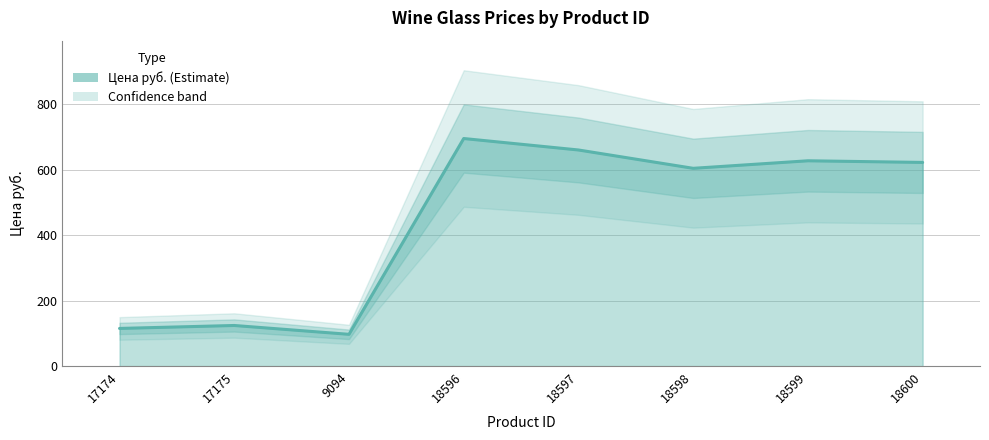

What is the label of the 2nd point from the left?

17175